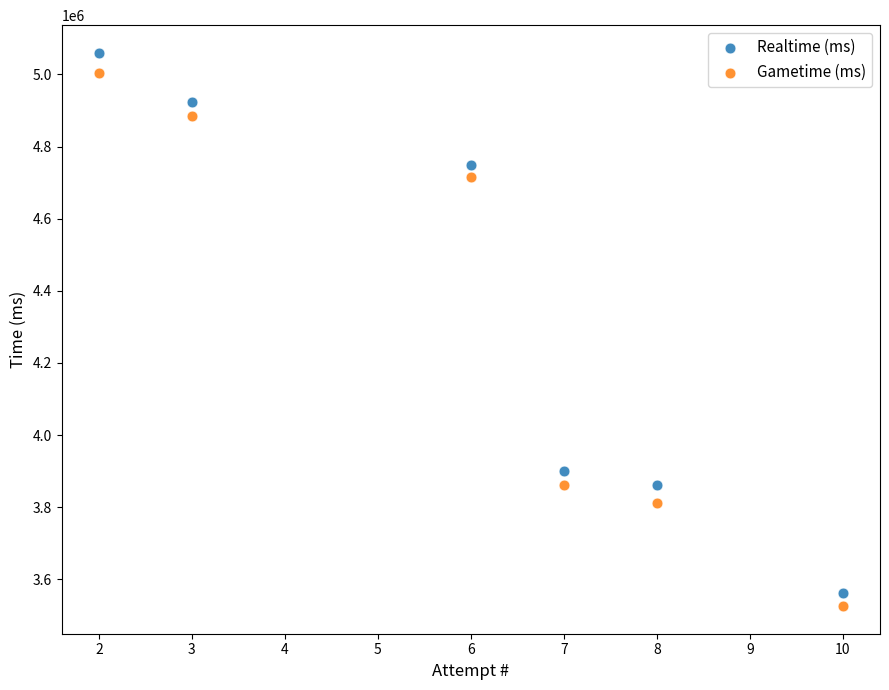

Which series contains the lowest Y value?

Gametime (ms)